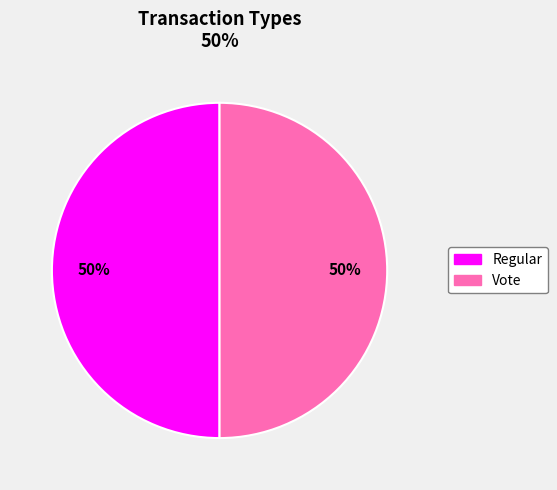

What is the ratio of the value at Regular to the value at Vote?

1.0